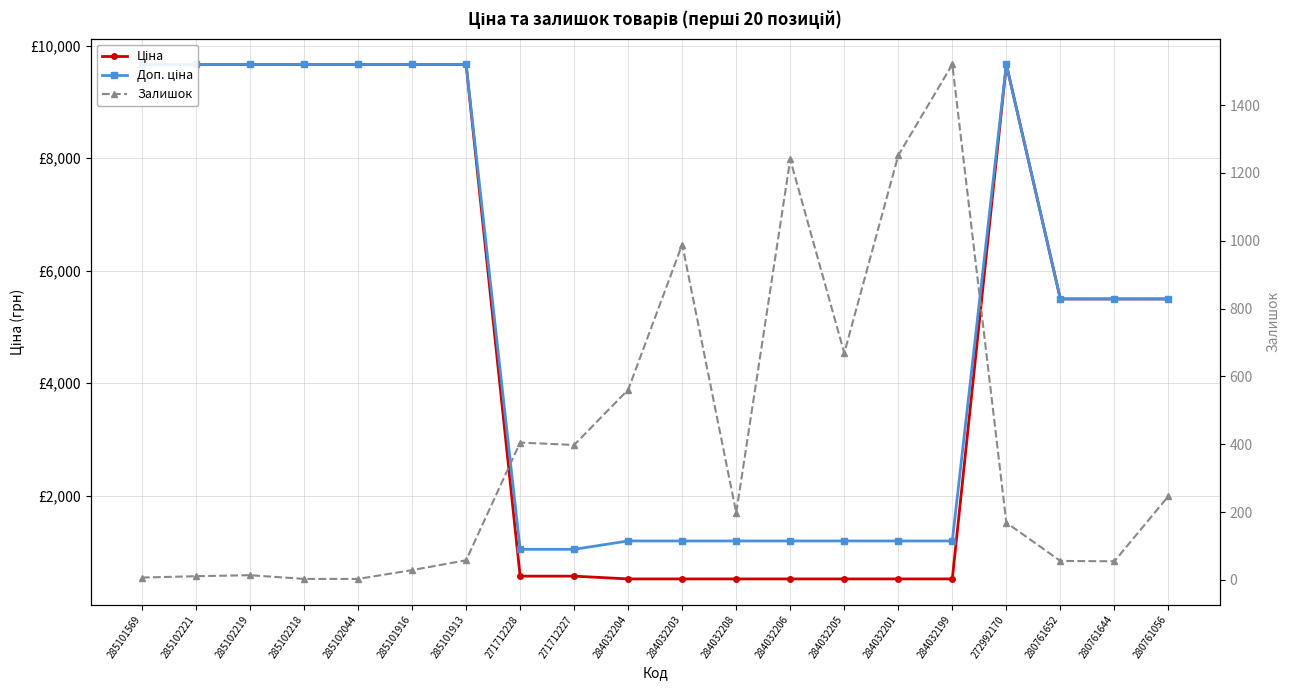

Which series changed the most between 284032204 and 284032206?

Залишок